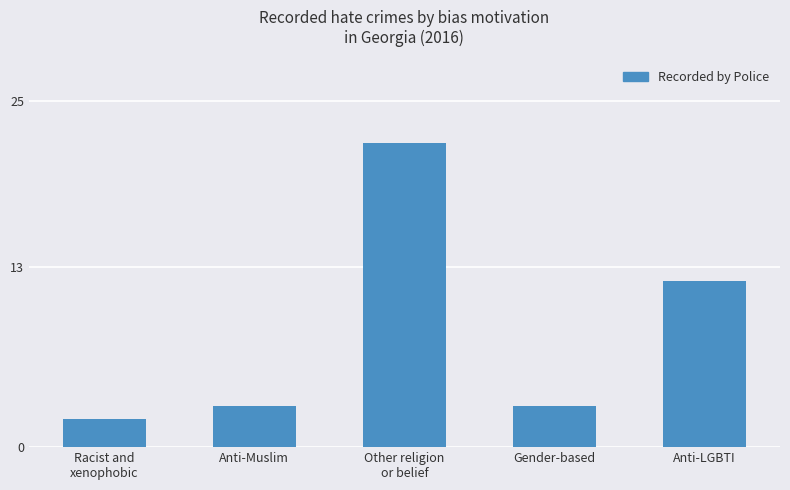

What is the label of the 3rd bar from the right?

Other religion
or belief